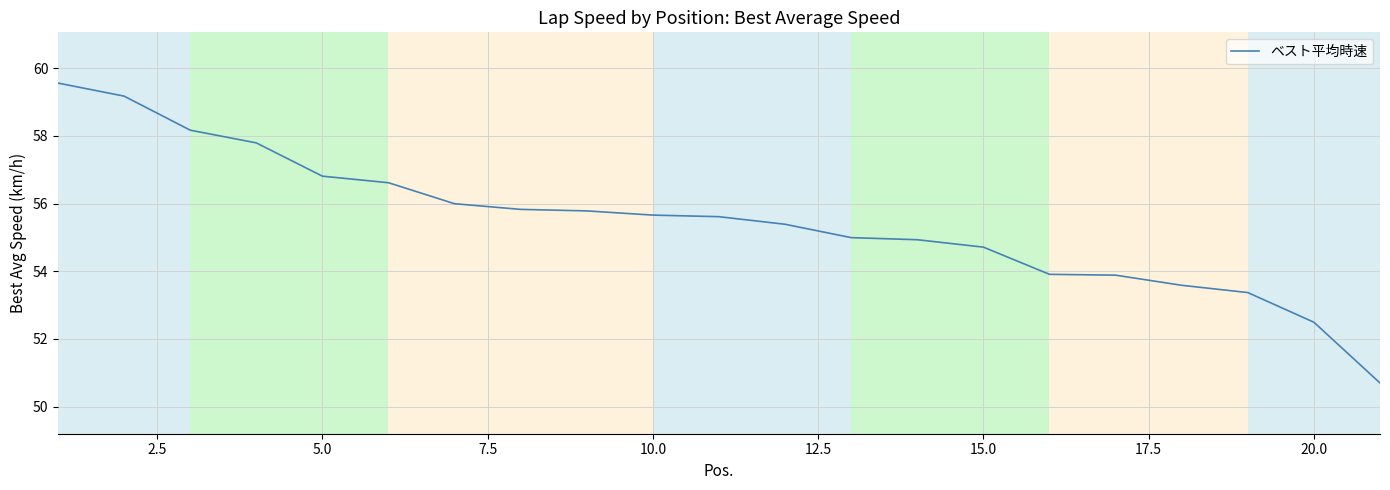

What is the greatest value displayed?

59.6